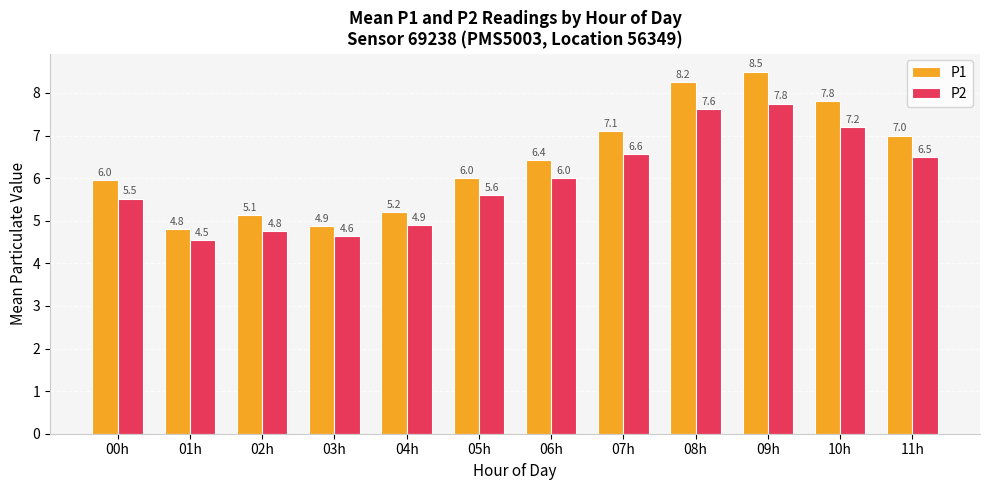

Where is P2 nearest to the value 6?

06h